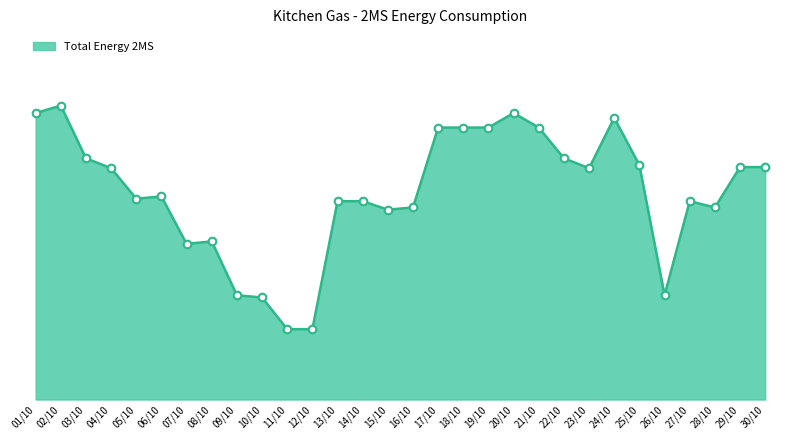

Between 08/10 and 14/10, which is larger?

14/10